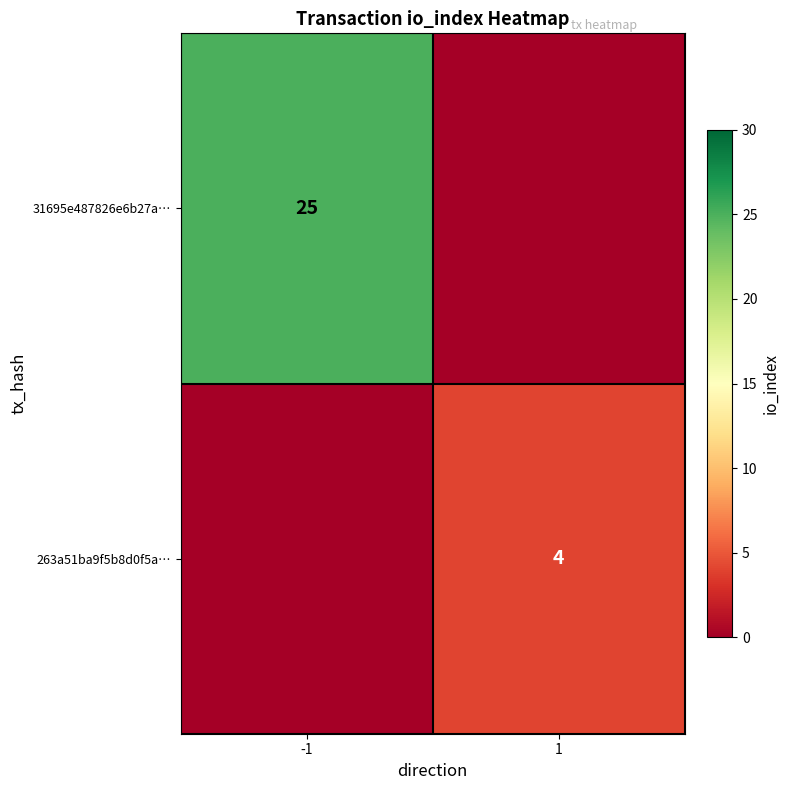

Is it true that 31695e487826e6b27a… equals 43 at -1?

False